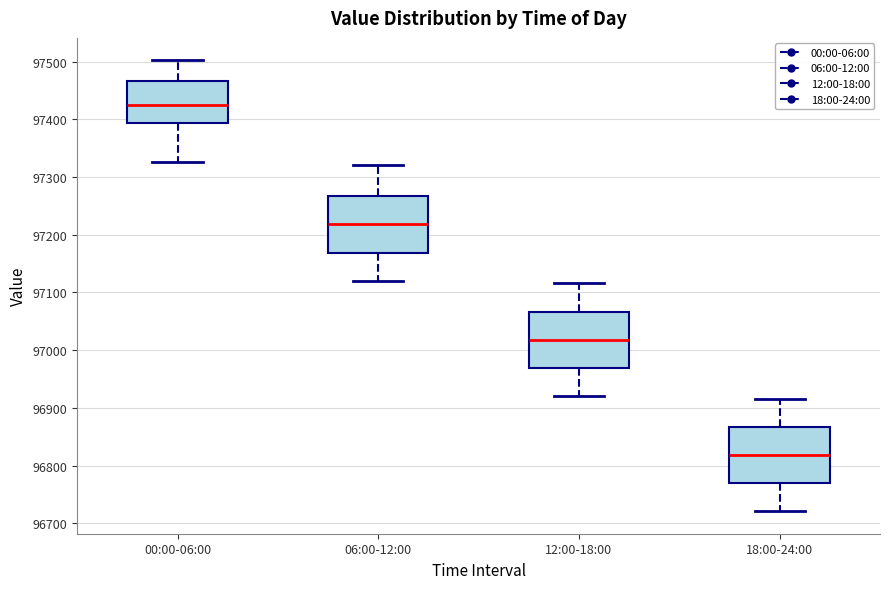

Reading left to right, transcribe this box plot: for each box, give where its median line is, the range the box spans, and where its two whiskers end, as read against the y-axis. The values are not printed on the chart, so give them approximately, as read against the axis.

00:00-06:00: median 97420, box 97390 to 97470, whiskers 97330 to 97500
06:00-12:00: median 97220, box 97170 to 97270, whiskers 97120 to 97320
12:00-18:00: median 97020, box 96970 to 97070, whiskers 96920 to 97120
18:00-24:00: median 96820, box 96770 to 96870, whiskers 96720 to 96920